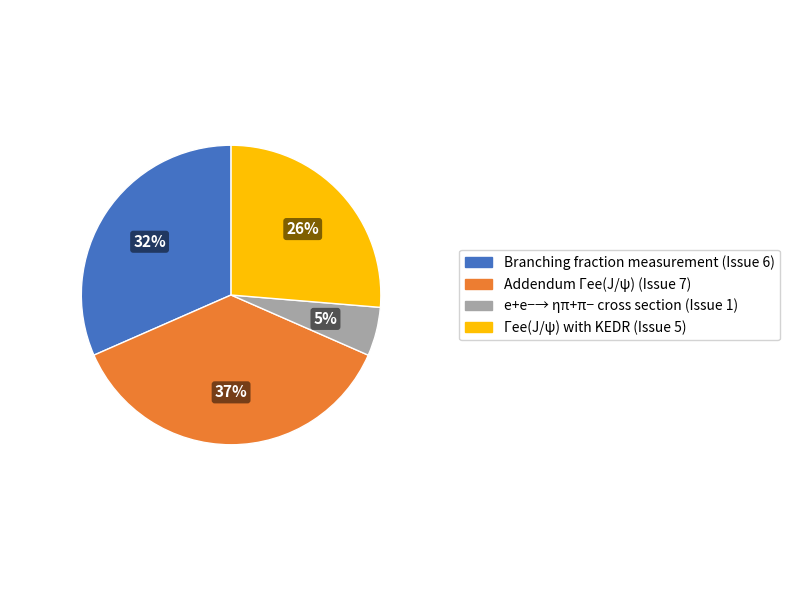

Is there any slice that represents more than half of the pie?

No